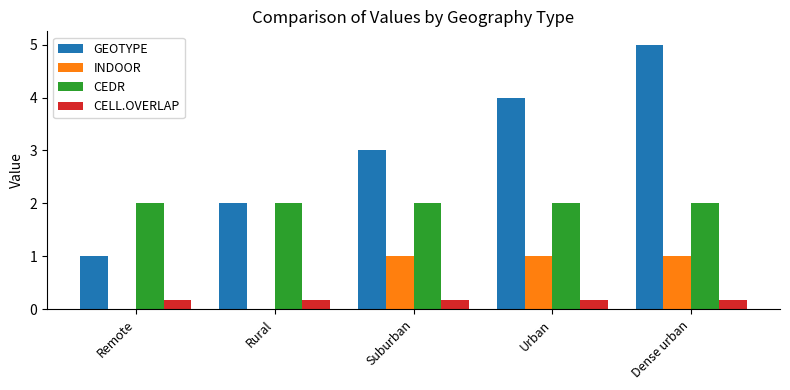

What is the sum of the CELL.OVERLAP values at Dense urban and Remote?

0.4